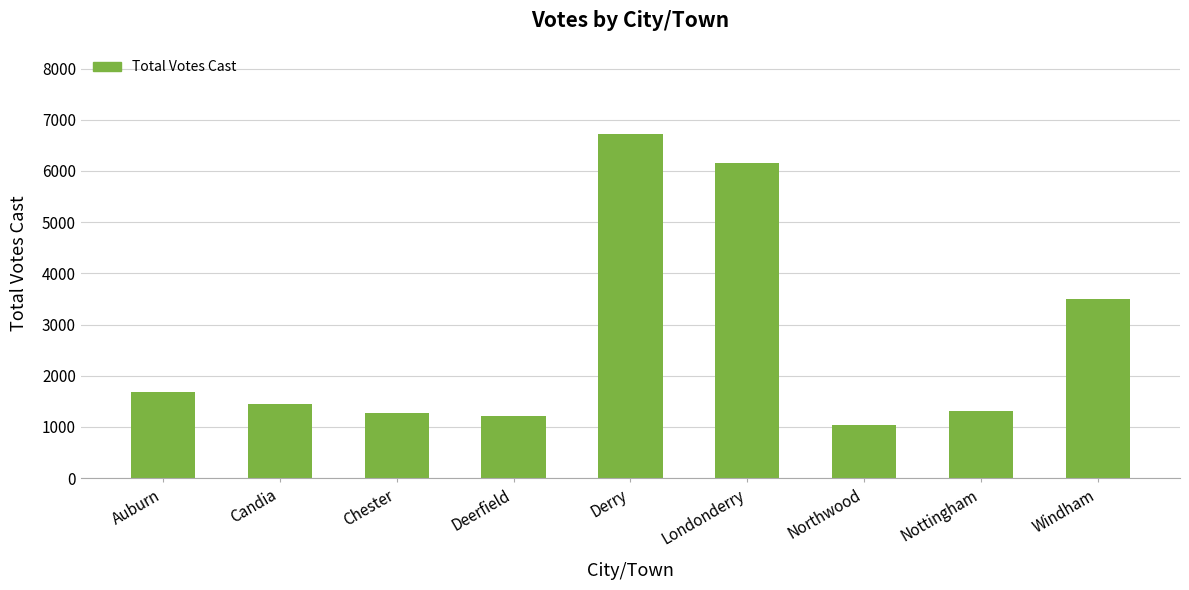

What is the value of the 7th bar from the left?

1038